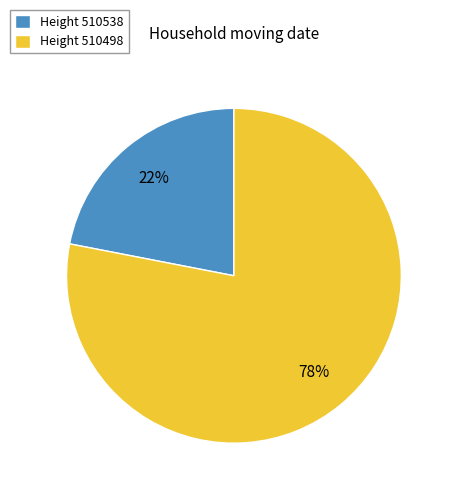

Is the sum of Height 510538 and Height 510498 greater than half?

Yes